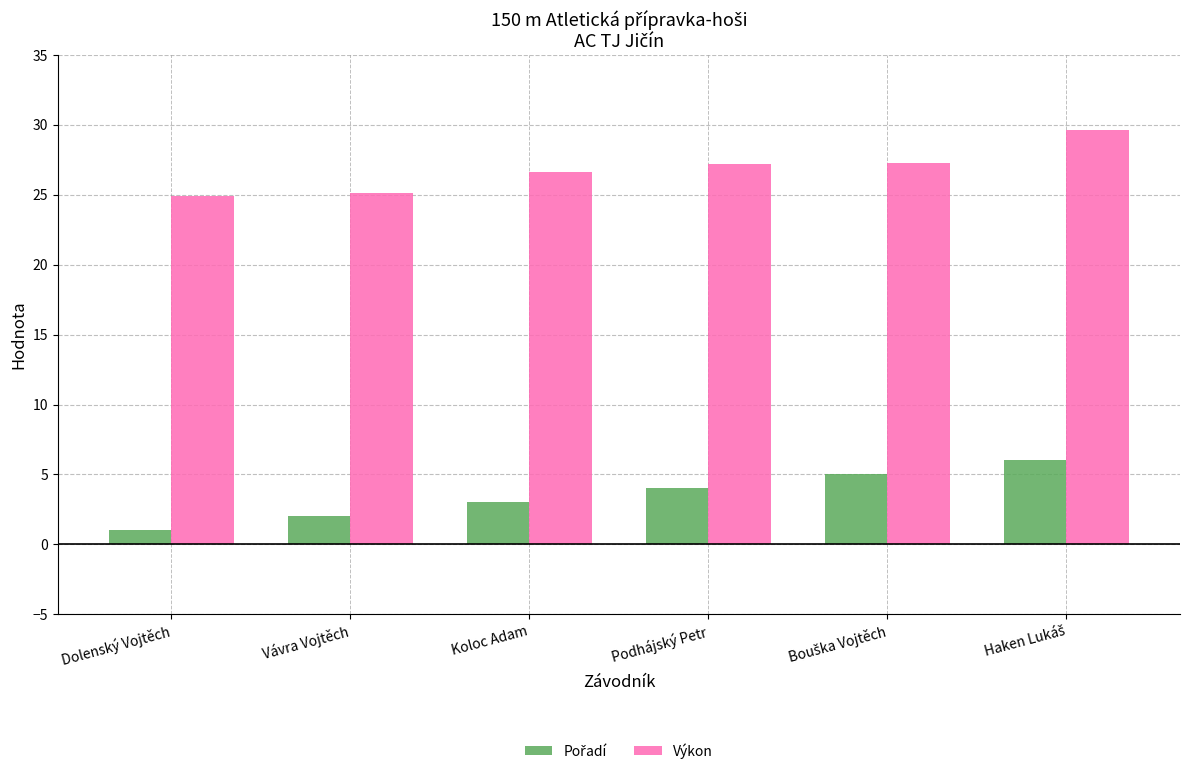

What is the minimum value shown in the chart?

1.0